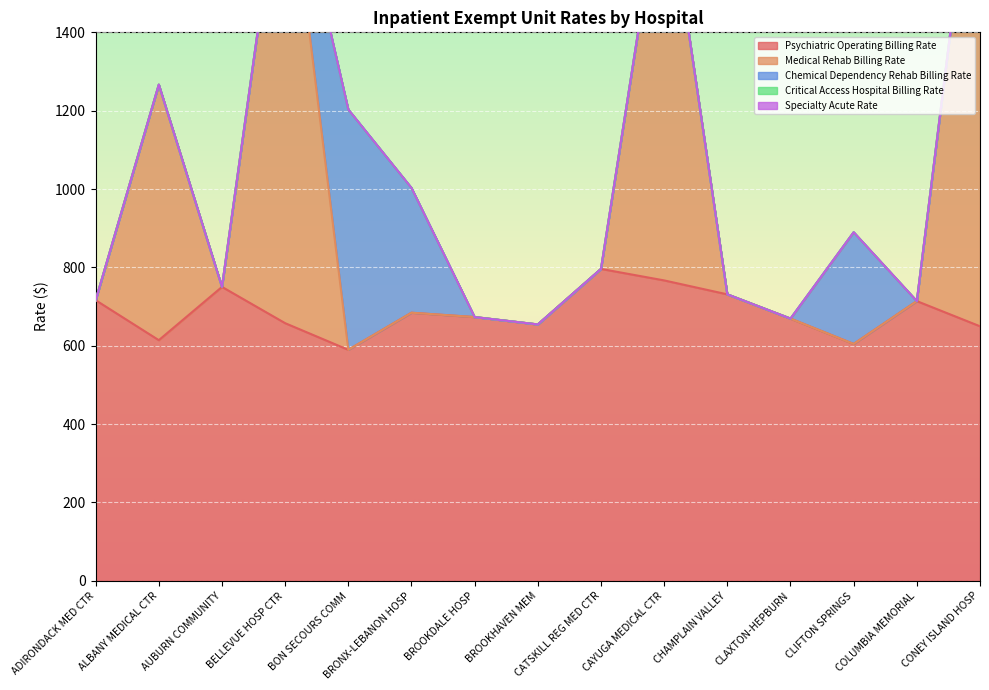

Which series changed the most between CHAMPLAIN VALLEY and CLIFTON SPRINGS?

Chemical Dependency Rehab Billing Rate